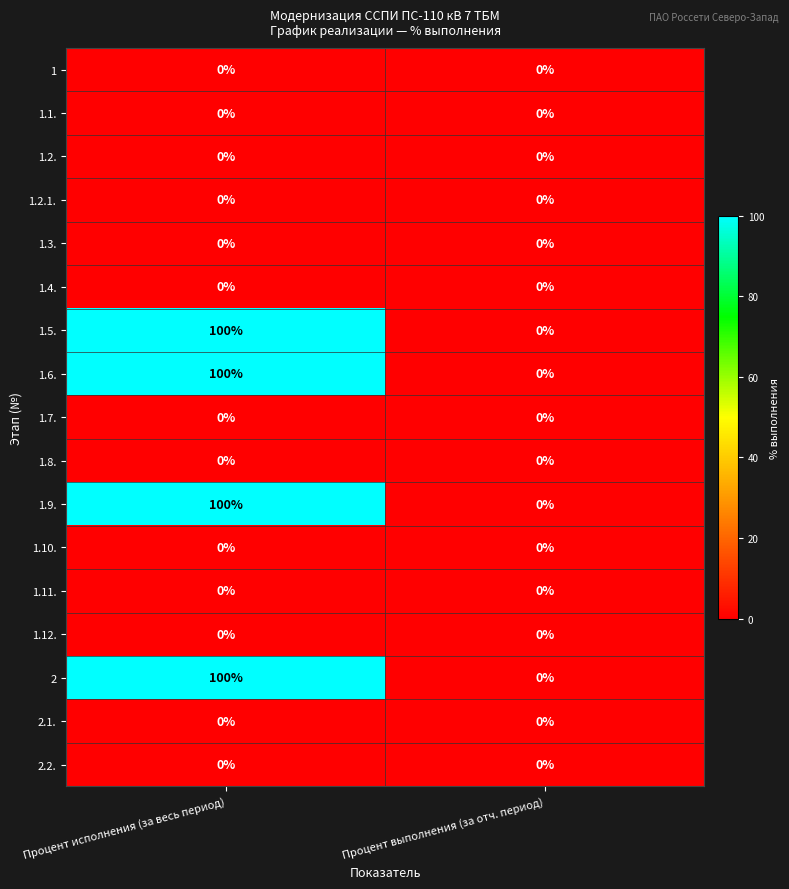

The 1.2. series shows 0 at Процент выполнения (за отч. период). True or false?

True